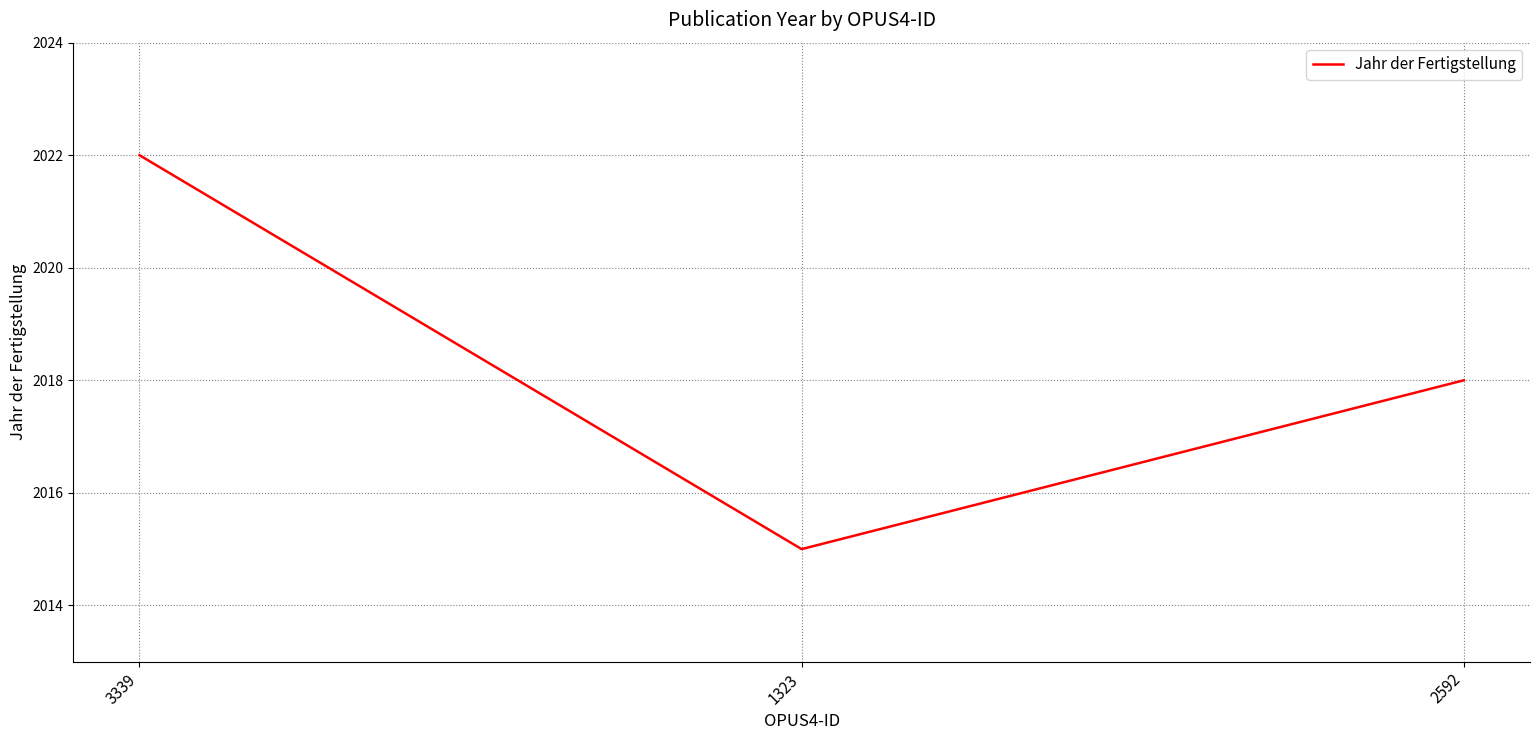

What position from the right is 3339?

3